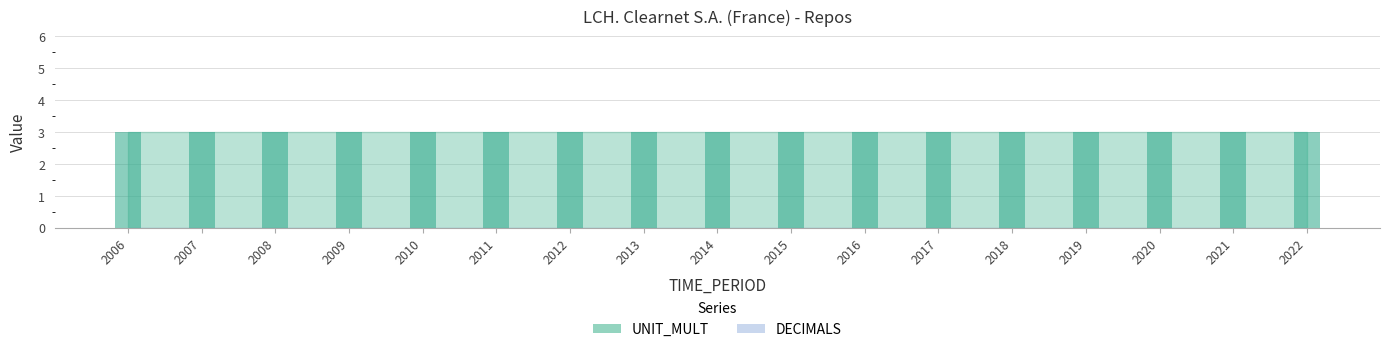

How many data points does each series have?

17